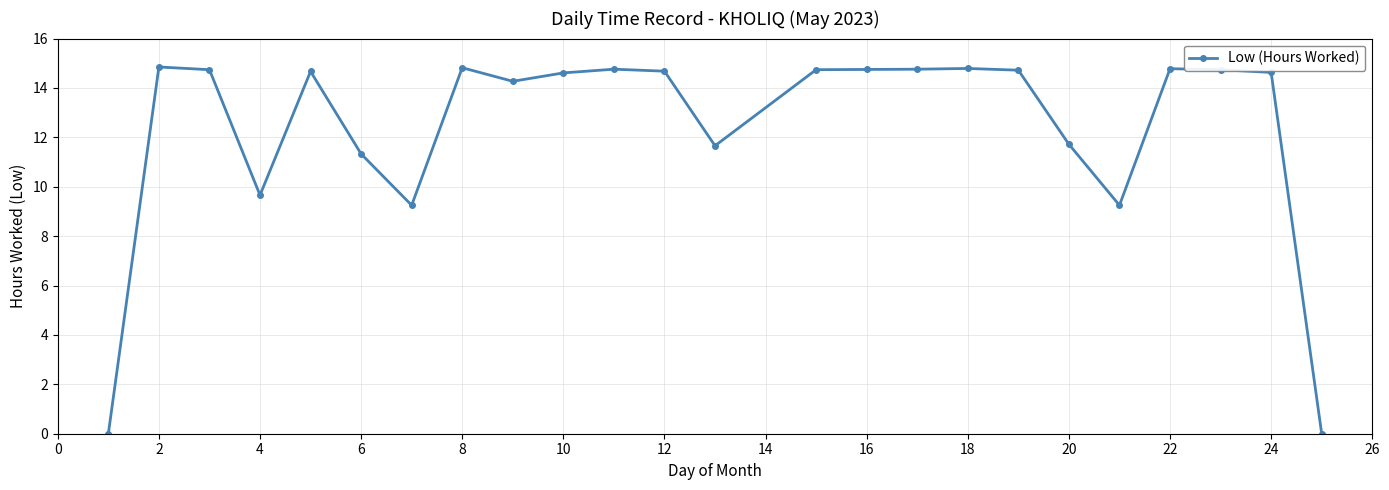

True or false: there are more than 1 points higher than both neighbors.

True